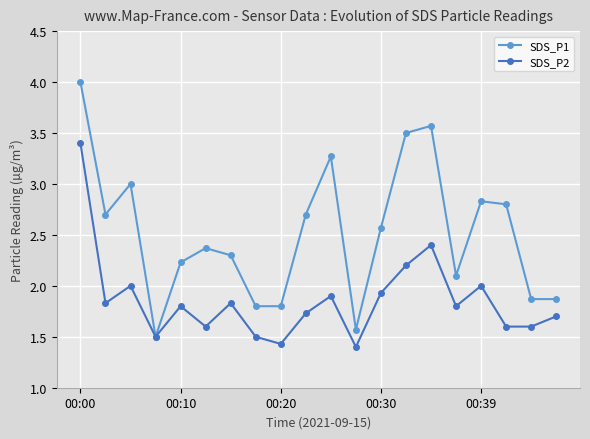

List the series in order of their peak value, highest first.

SDS_P1, SDS_P2